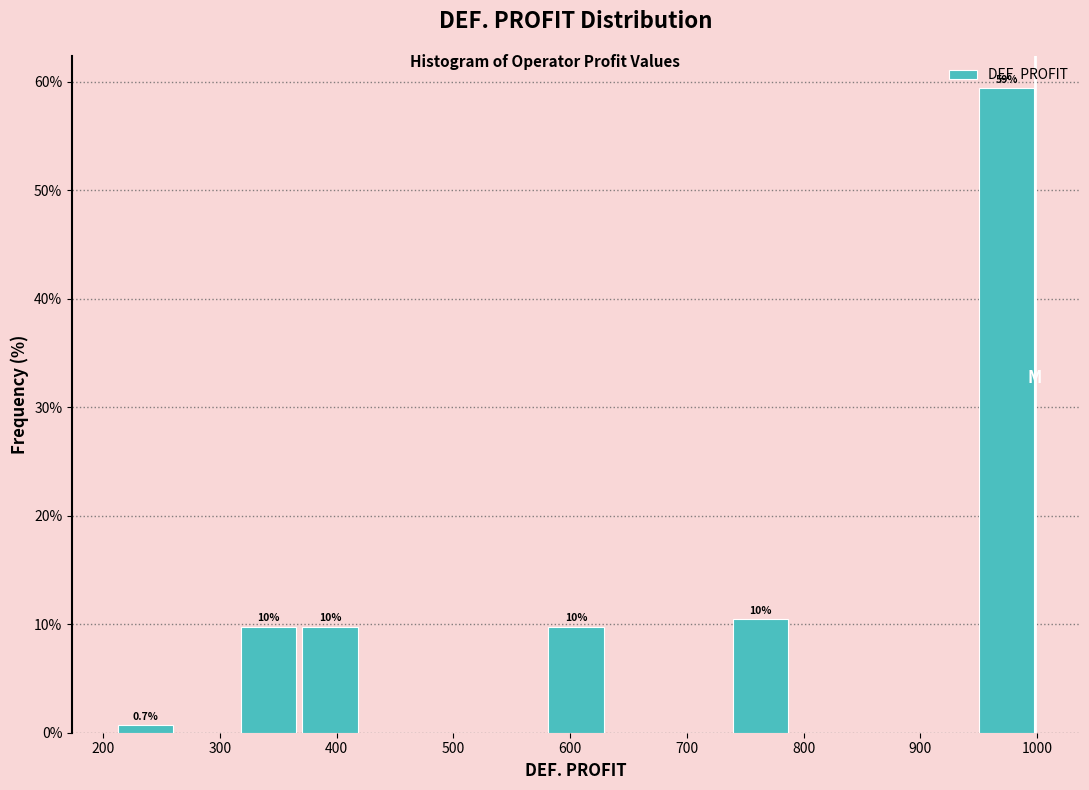

Over which range of the x-axis is the bar tallest?

950 to 1000